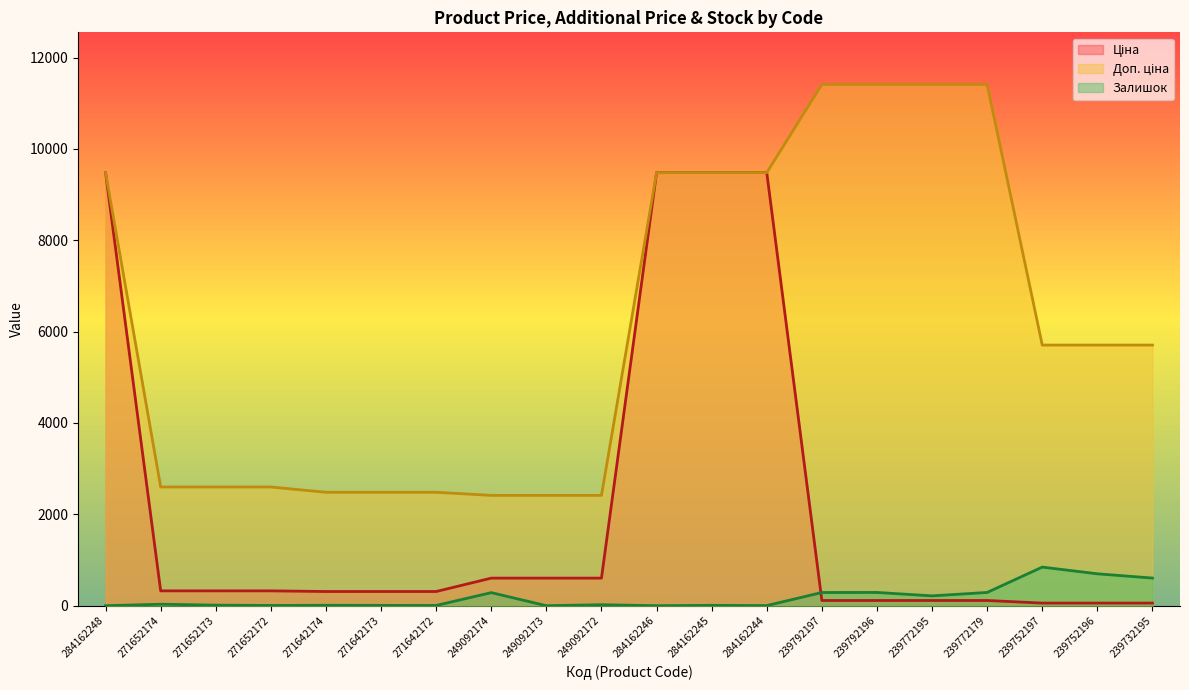

What position from the left is 284162244?

13